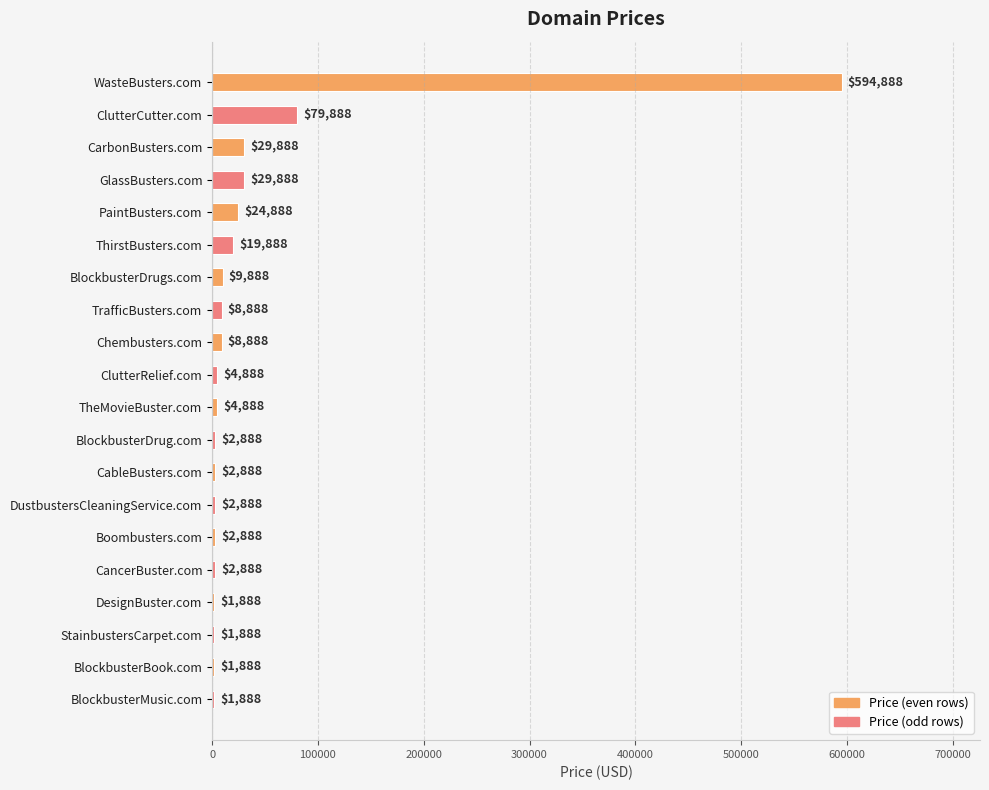

Which has a higher value, StainbustersCarpet.com or CarbonBusters.com?

CarbonBusters.com